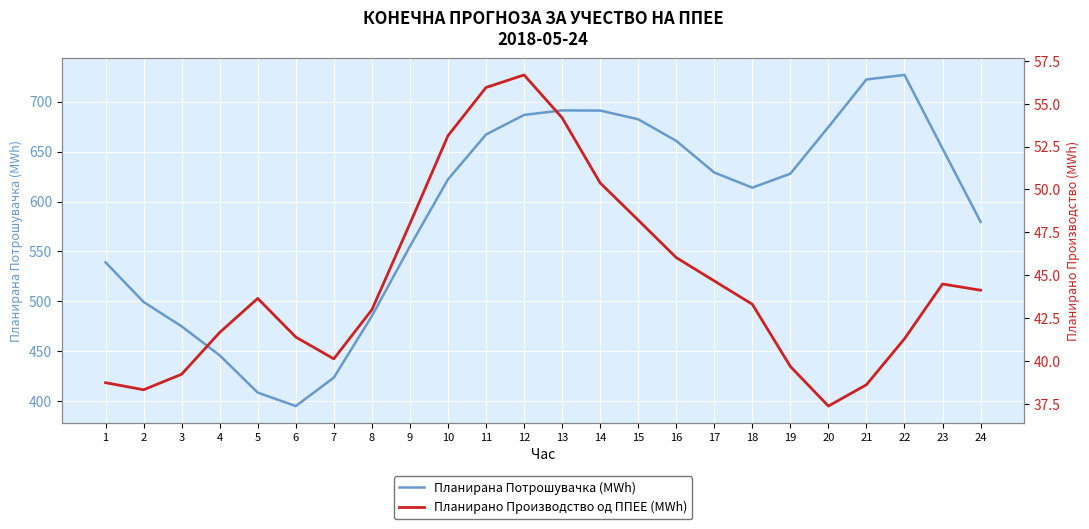

What is the difference between the Планирана Потрошувачка (MWh) values at 14 and 6?

295.8